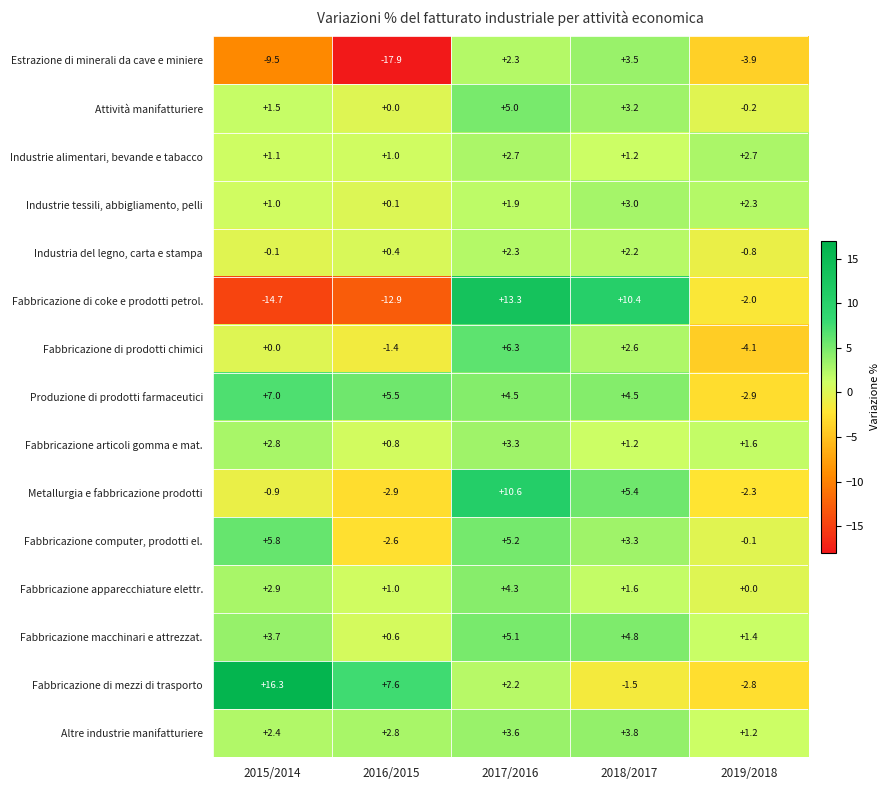

How many negative values does the Fabbricazione computer, prodotti el. series have?

2